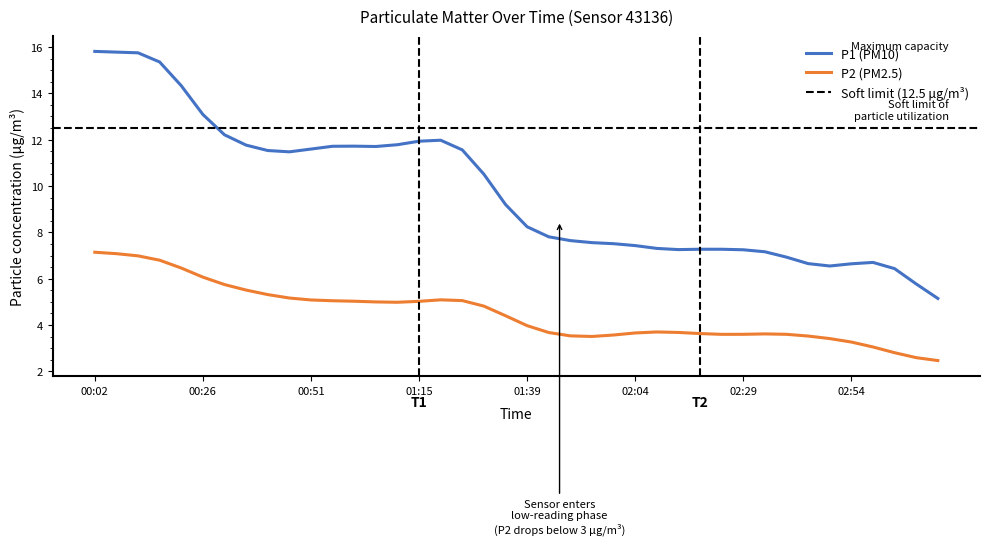

True or false: P1 (PM10) and P2 (PM2.5) cross at least once.

False